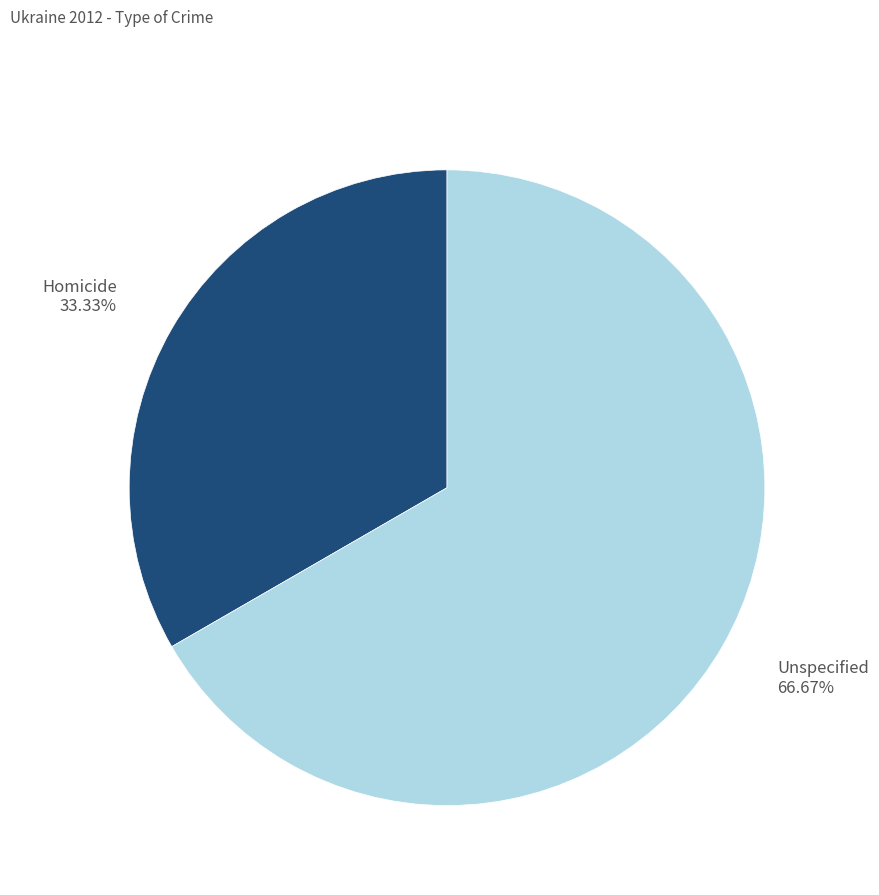

Count the number of slices in the pie.

2